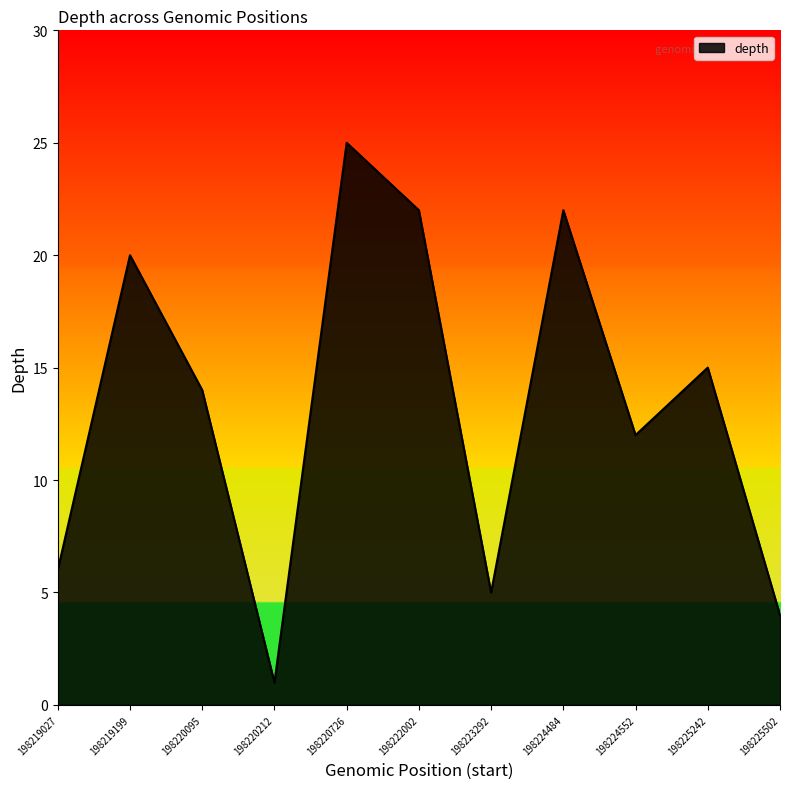

How many lines are shown in the chart?

1